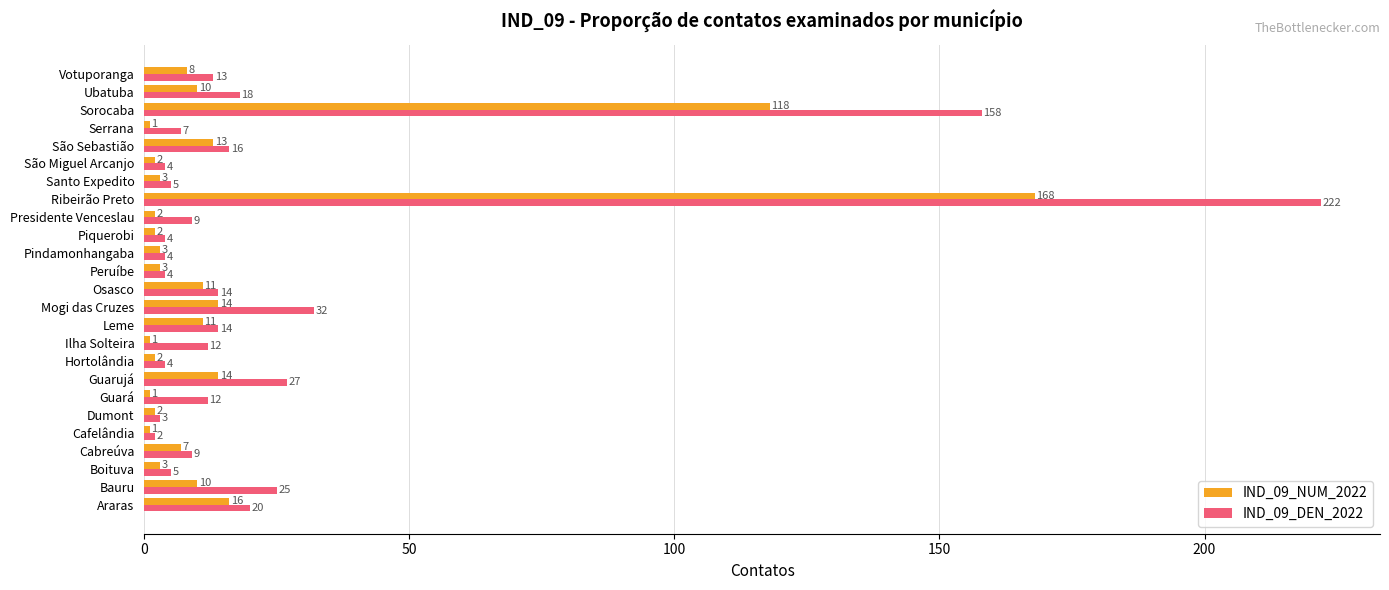

At how many categories does at least one series exceed 194?

1